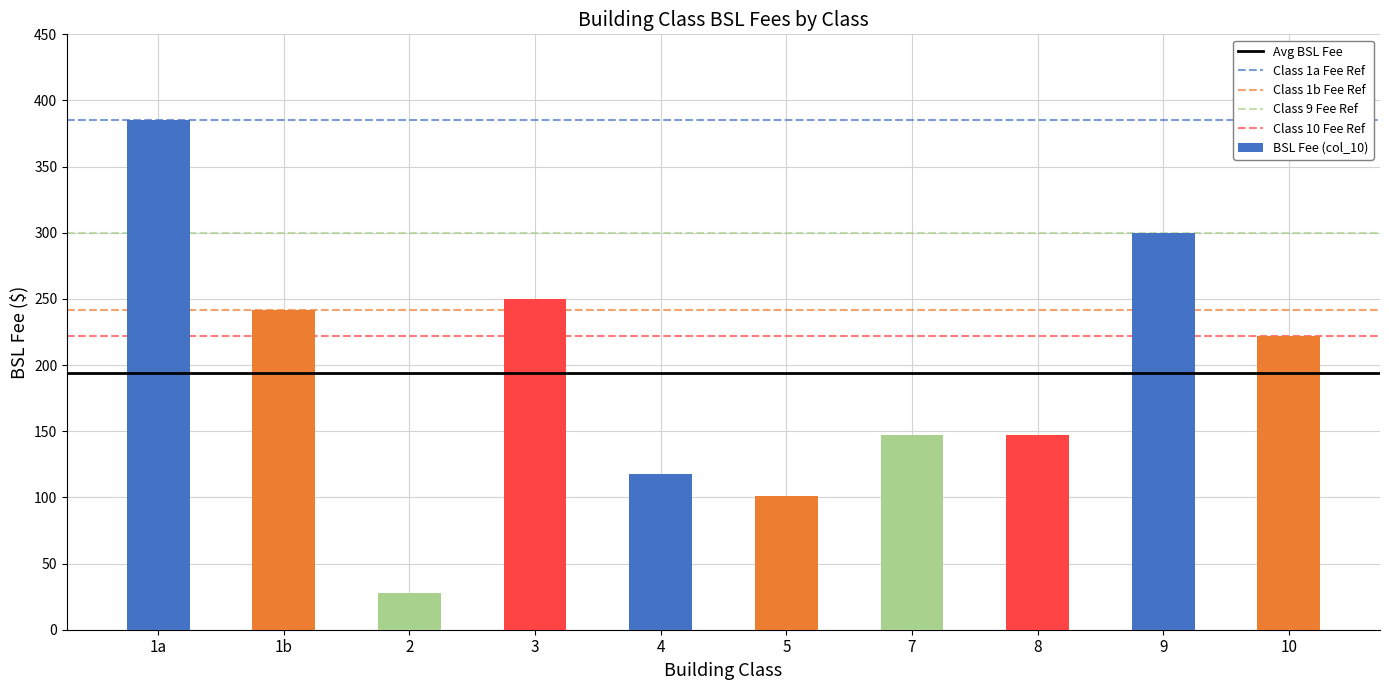

What is the value of the 5th bar from the left?

118